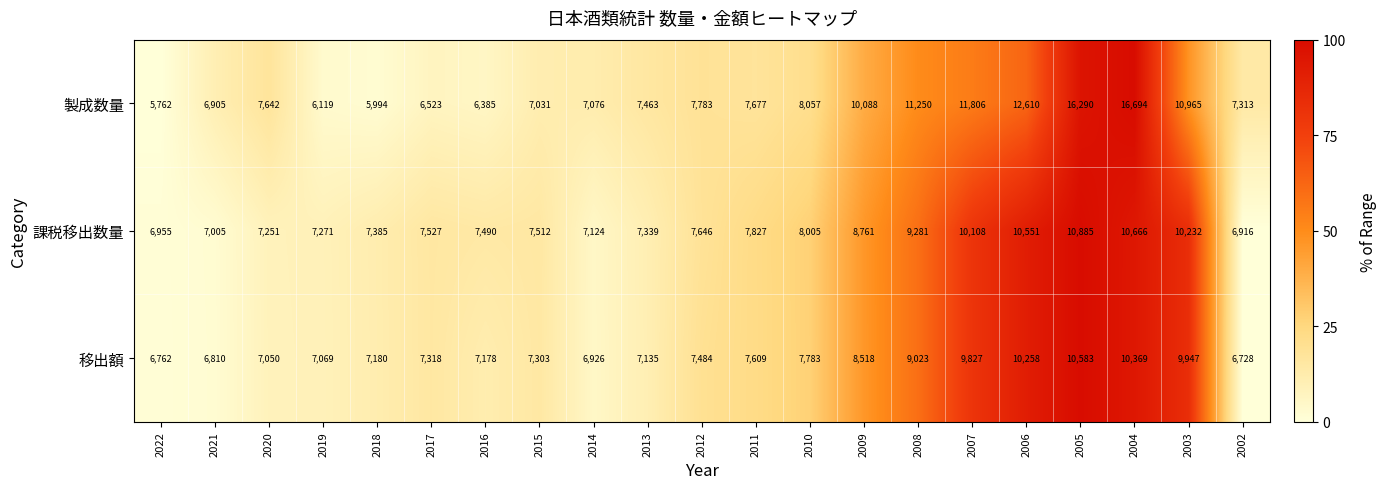

Which series has the largest range (max minus min)?

製成数量